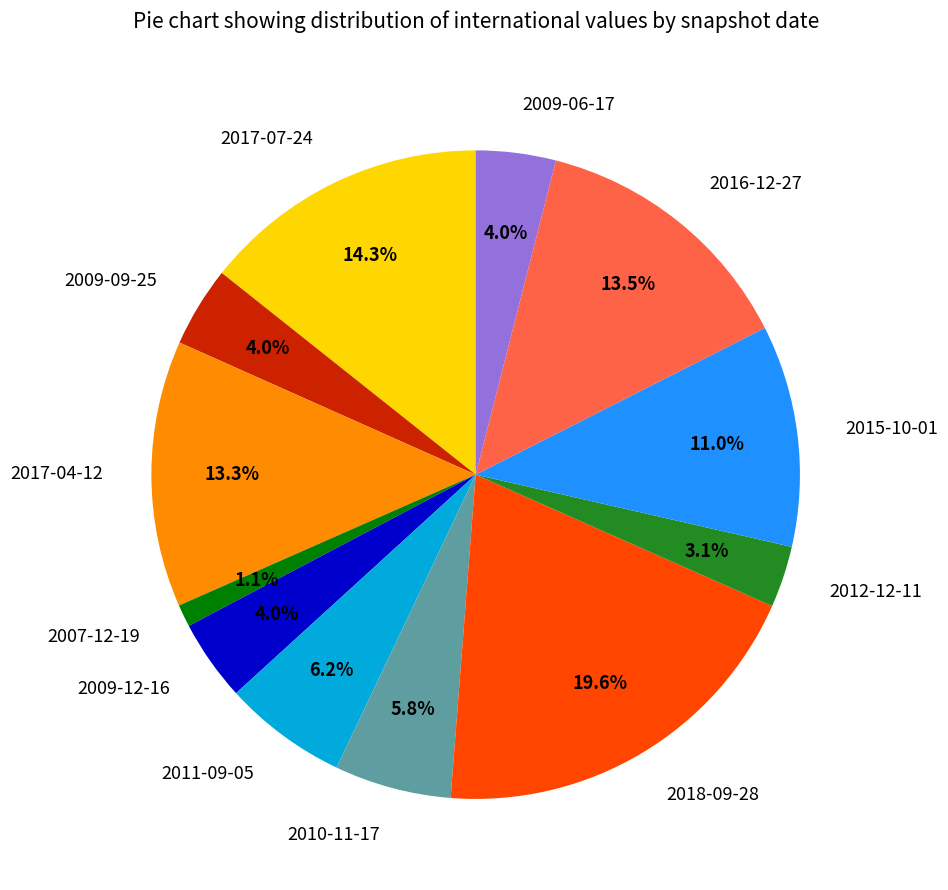

To the nearest percent, what is the combined percentage of 2012-12-11 and 2010-11-17?

9%